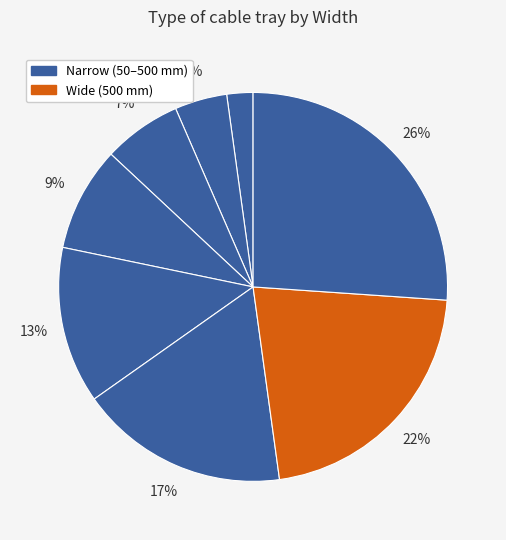

Is there any slice that represents more than half of the pie?

No